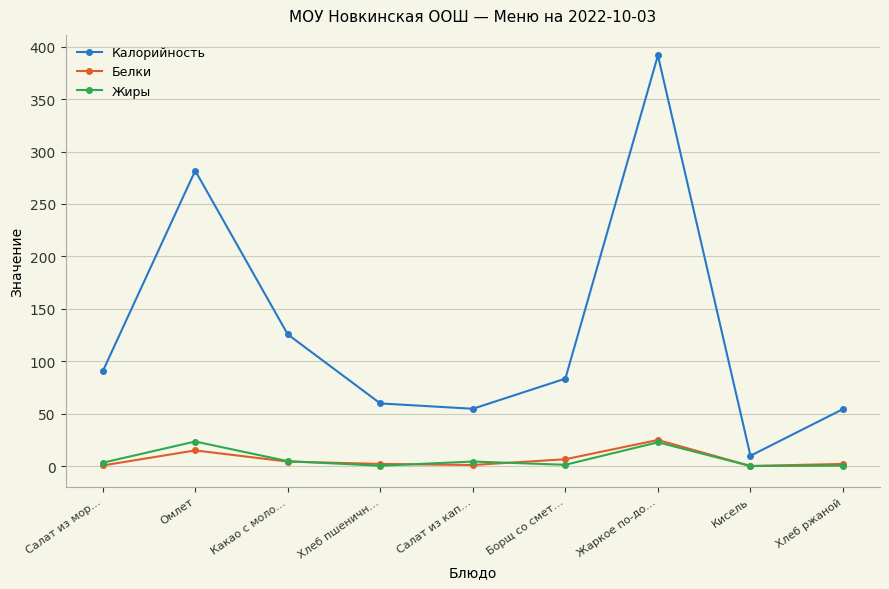

Where is the first local minimum for Калорийность?

Салат из кап…